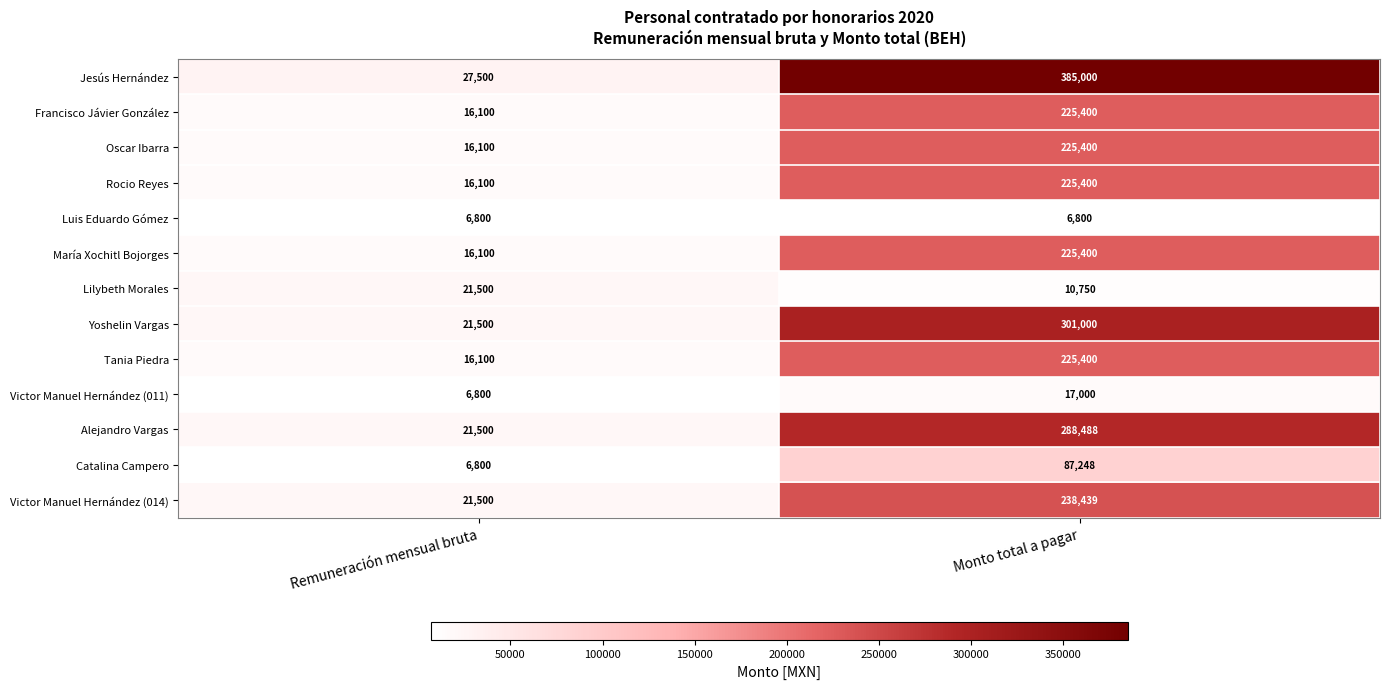

Reading left to right, what are all the values shown in this chart?

Jesús Hernández: Remuneración mensual bruta=27500	Monto total a pagar=385000
Francisco Jávier González: Remuneración mensual bruta=16100	Monto total a pagar=225400
Oscar Ibarra: Remuneración mensual bruta=16100	Monto total a pagar=225400
Rocio Reyes: Remuneración mensual bruta=16100	Monto total a pagar=225400
Luis Eduardo Gómez: Remuneración mensual bruta=6800	Monto total a pagar=6800
María Xochitl Bojorges: Remuneración mensual bruta=16100	Monto total a pagar=225400
Lilybeth Morales: Remuneración mensual bruta=21500	Monto total a pagar=10750
Yoshelin Vargas: Remuneración mensual bruta=21500	Monto total a pagar=301000
Tania Piedra: Remuneración mensual bruta=16100	Monto total a pagar=225400
Victor Manuel Hernández (011): Remuneración mensual bruta=6800	Monto total a pagar=17000
Alejandro Vargas: Remuneración mensual bruta=21500	Monto total a pagar=288488
Catalina Campero: Remuneración mensual bruta=6800	Monto total a pagar=87248
Victor Manuel Hernández (014): Remuneración mensual bruta=21500	Monto total a pagar=238439